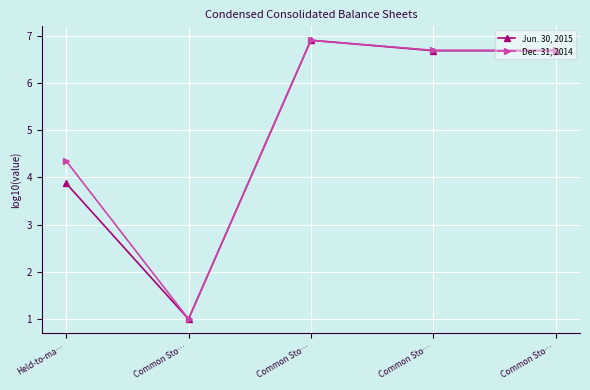

True or false: Jun. 30, 2015 has a value of 3.9 at Held-to-ma….

True